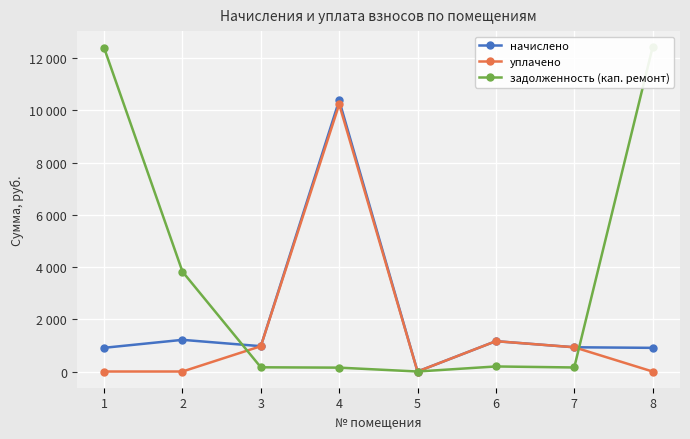

Where does the задолженность (кап. ремонт) series first go above 193?

1